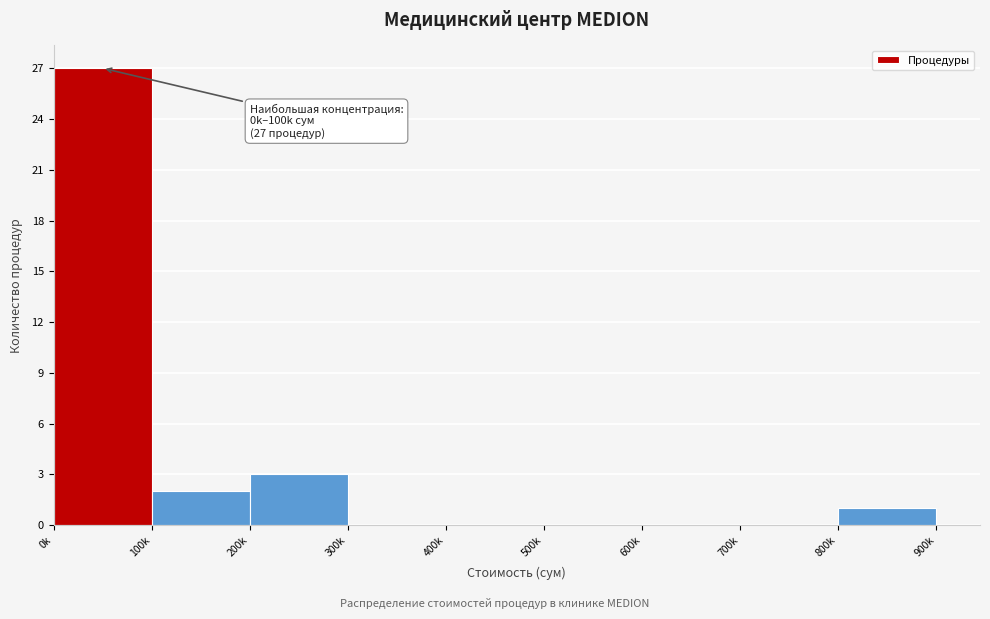

Reading left to right, extract all data points from this chart.

0k=27	100k=2	200k=3	300k=0	400k=0	500k=0	600k=0	700k=0	800k=1